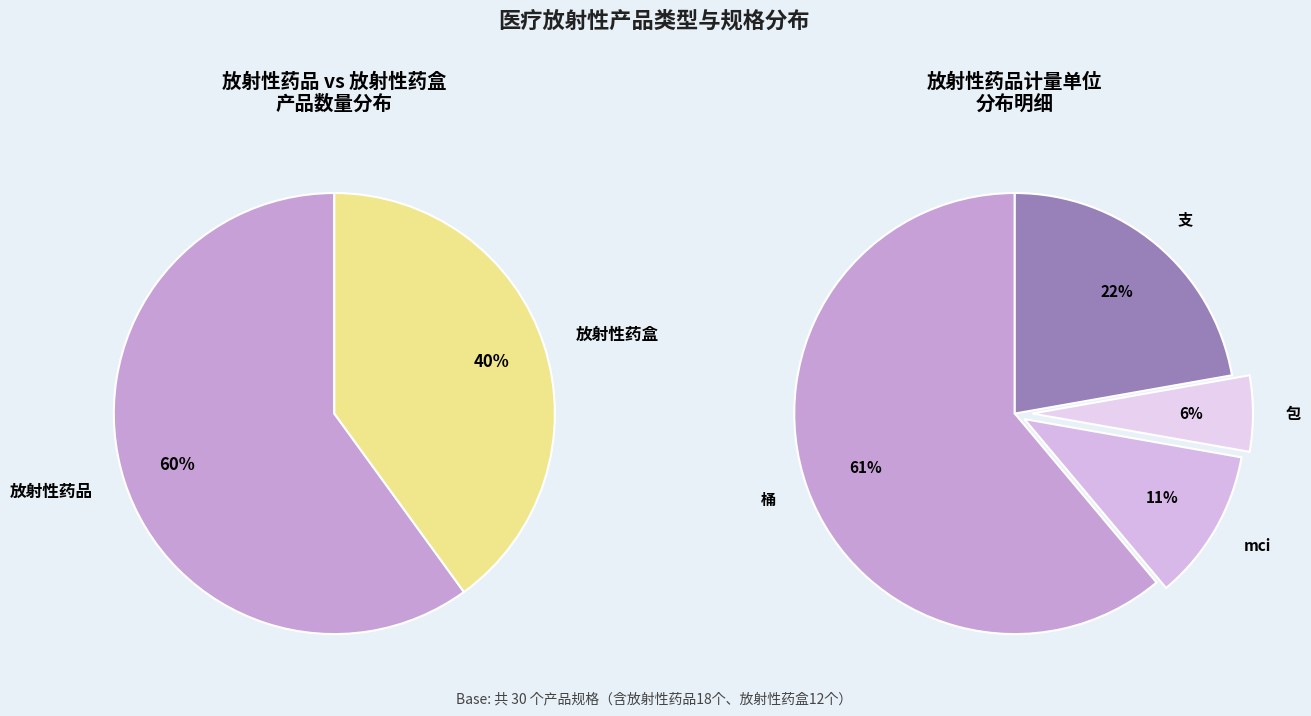

To the nearest percent, what percentage of the pie is 放射性药盒?

40%